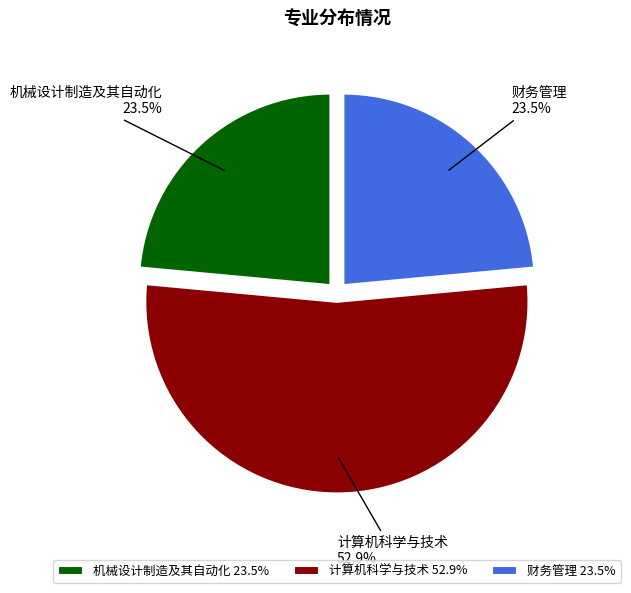

Approximately how many times larger is the value at 财务管理 compared to 机械设计制造及其自动化?

1.0